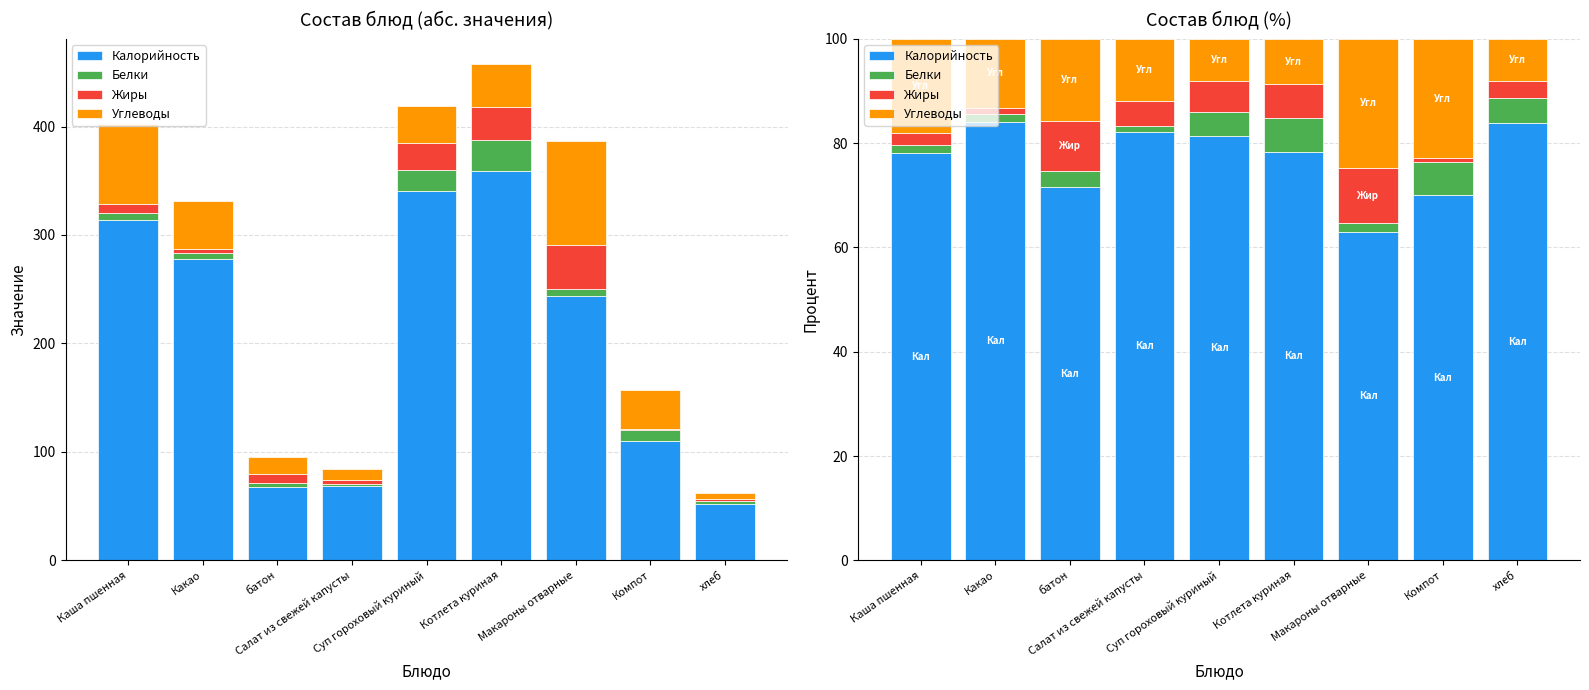

What is the label of the 5th bar from the right?

Суп гороховый куриный